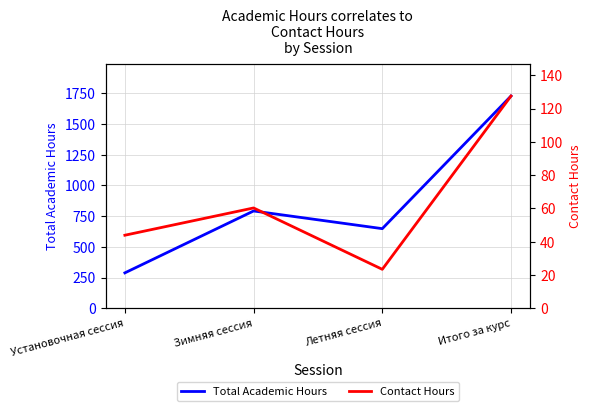

What is the maximum value shown in the chart?

1728.0